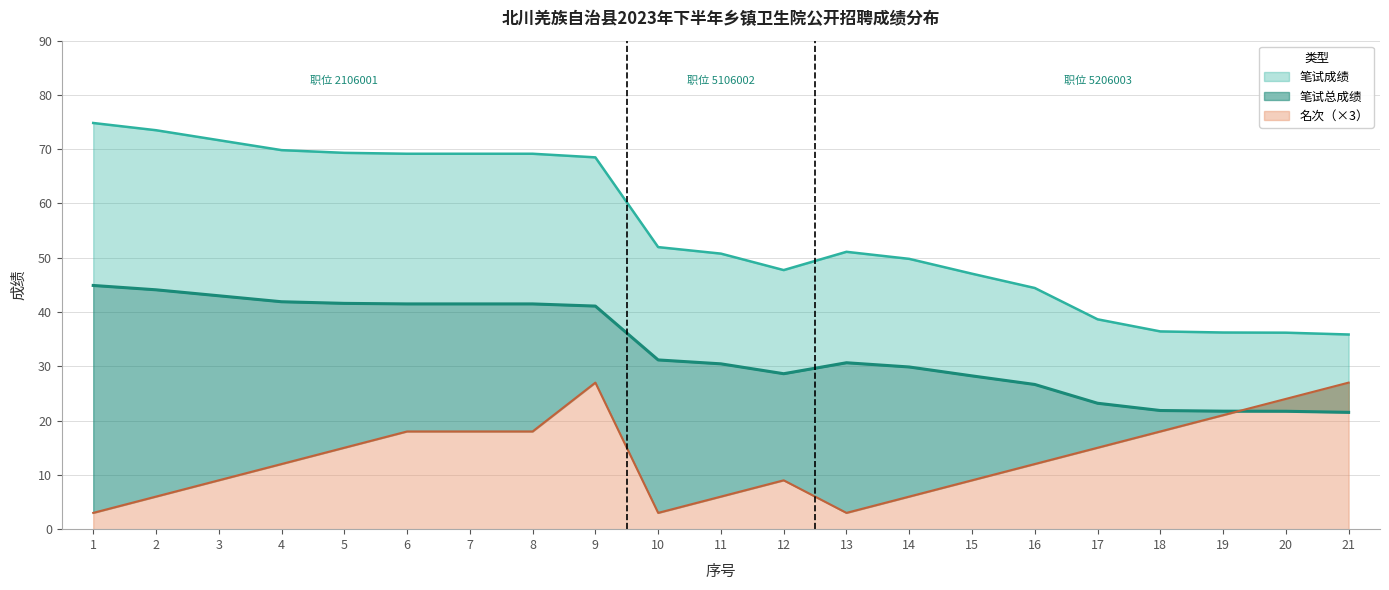

Reading left to right, list all the values displayed in this chart.

笔试成绩: 74.8	73.5	71.7	69.8	69.3	69.2	69.2	69.2	68.5	52.0	50.8	47.7	51.1	49.8	47.1	44.4	38.7	36.4	36.2	36.2	35.9
笔试总成绩: 44.9	44.1	43.0	41.9	41.6	41.5	41.5	41.5	41.1	31.2	30.5	28.6	30.7	29.9	28.2	26.7	23.2	21.9	21.7	21.7	21.5
名次: 3.0	6.0	9.0	12.0	15.0	18.0	18.0	18.0	27.0	3.0	6.0	9.0	3.0	6.0	9.0	12.0	15.0	18.0	21.0	24.0	27.0